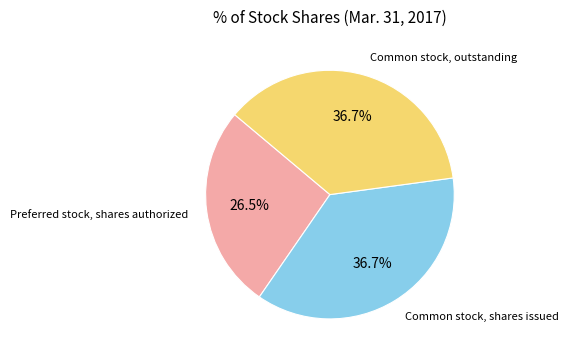

Count the number of slices in the pie.

3